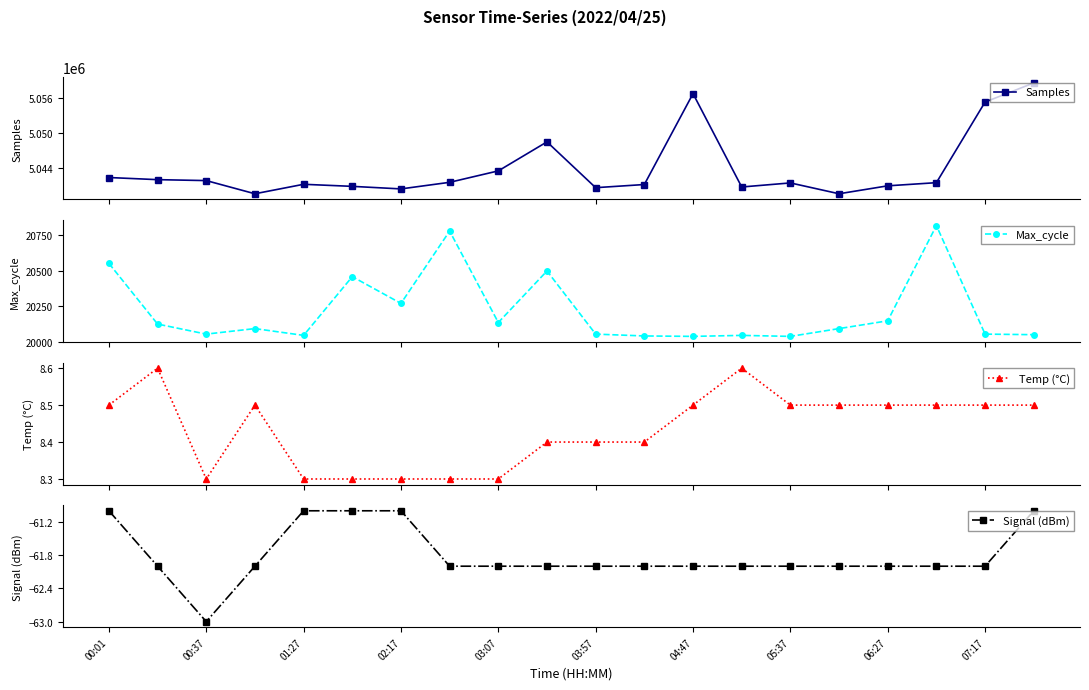

True or false: Temp (°C) has more than 1 interior local peaks.

True